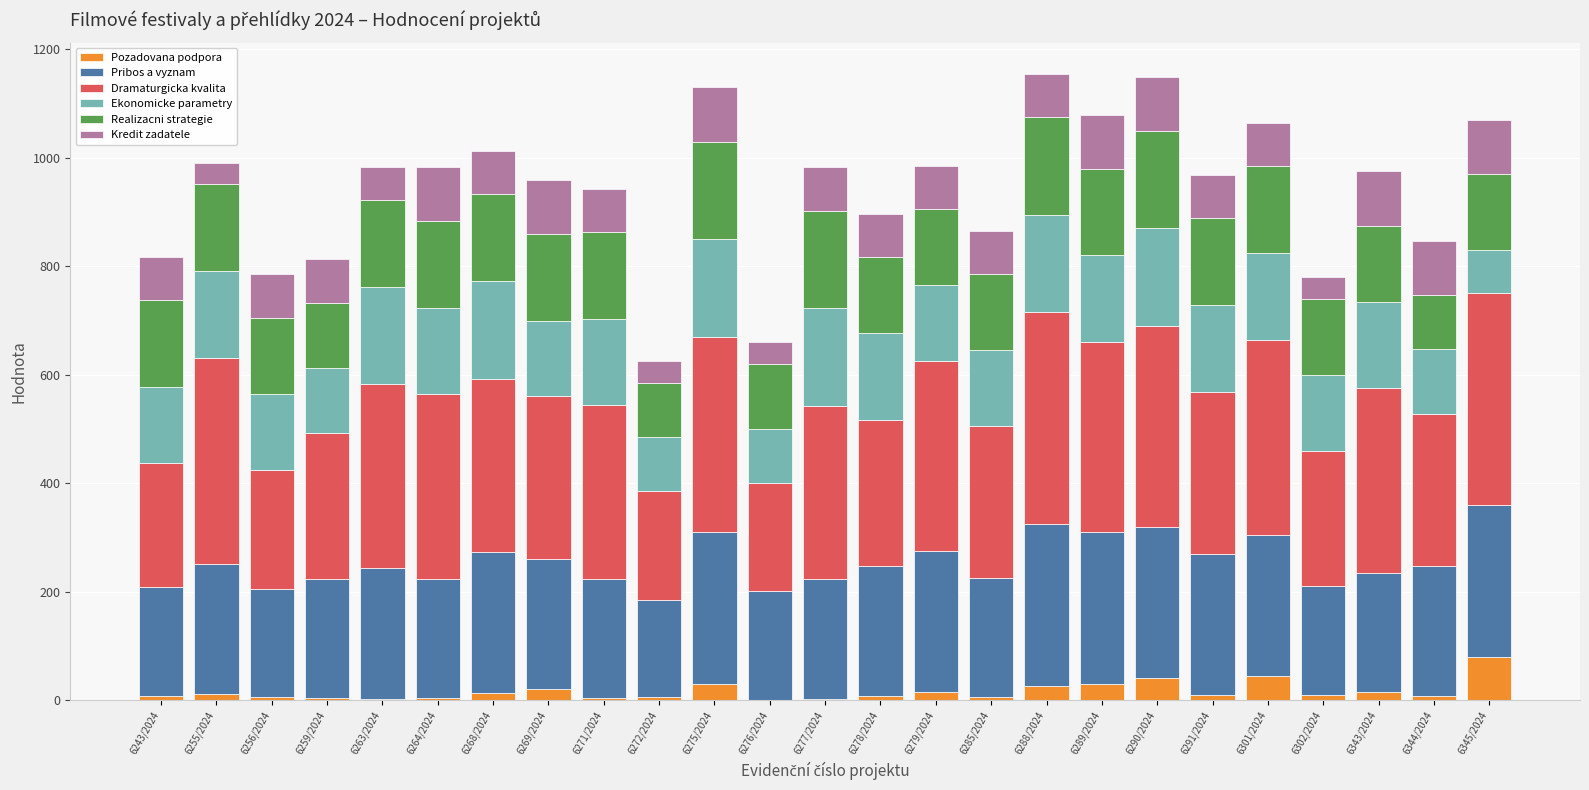

The Pozadovana podpora series shows 7.0 at 6344/2024. True or false?

True